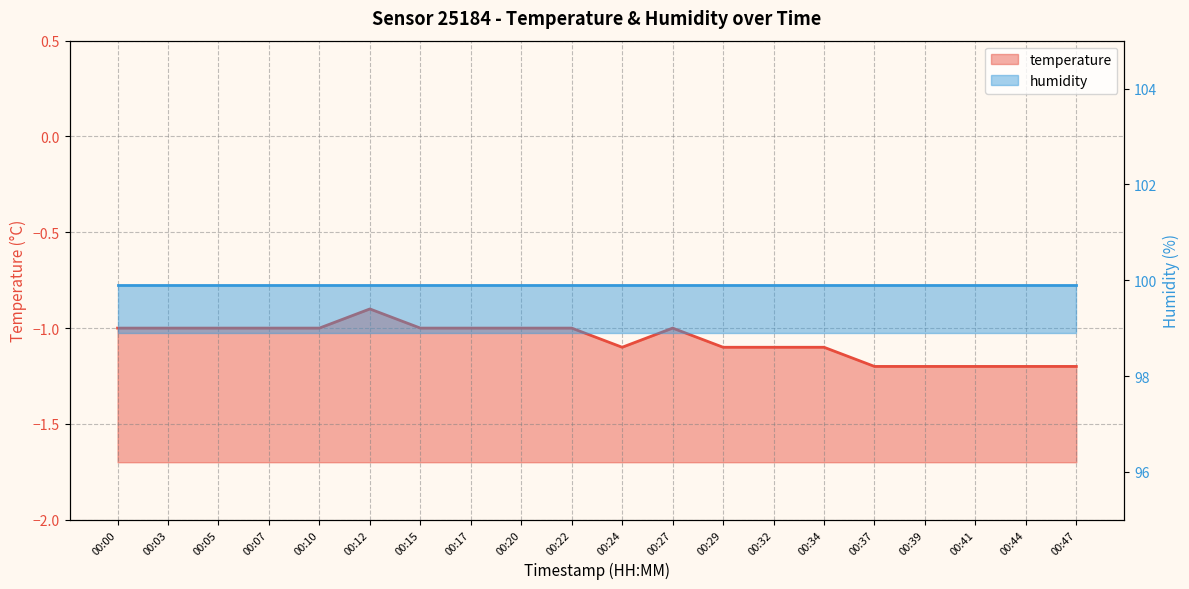

True or false: there are more than 0 points higher than both neighbors.

True